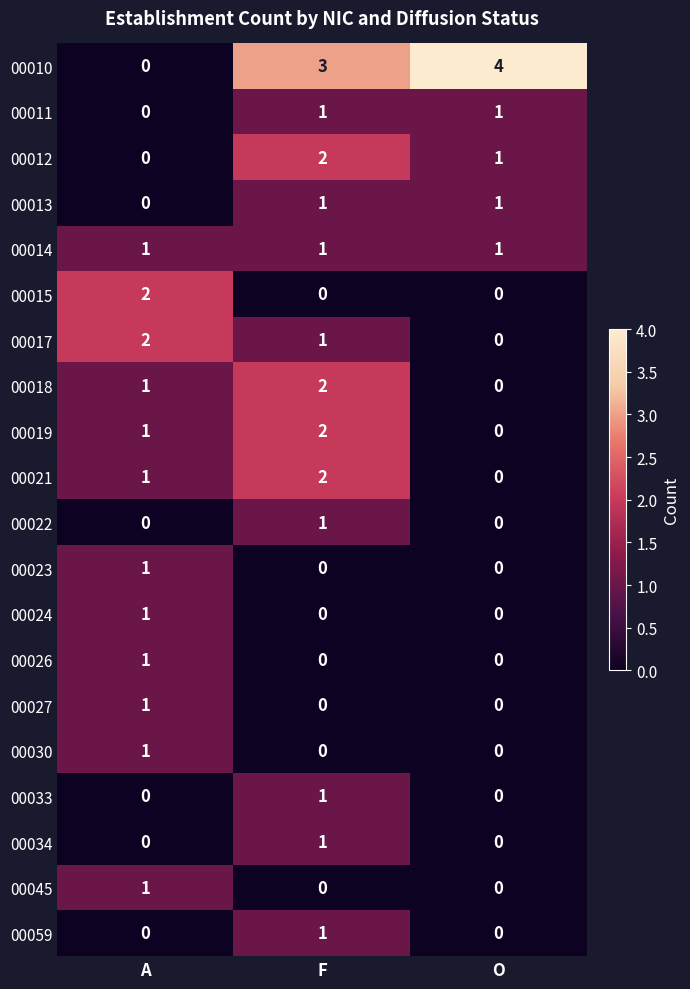

Where does the 00017 series first go above 1?

A